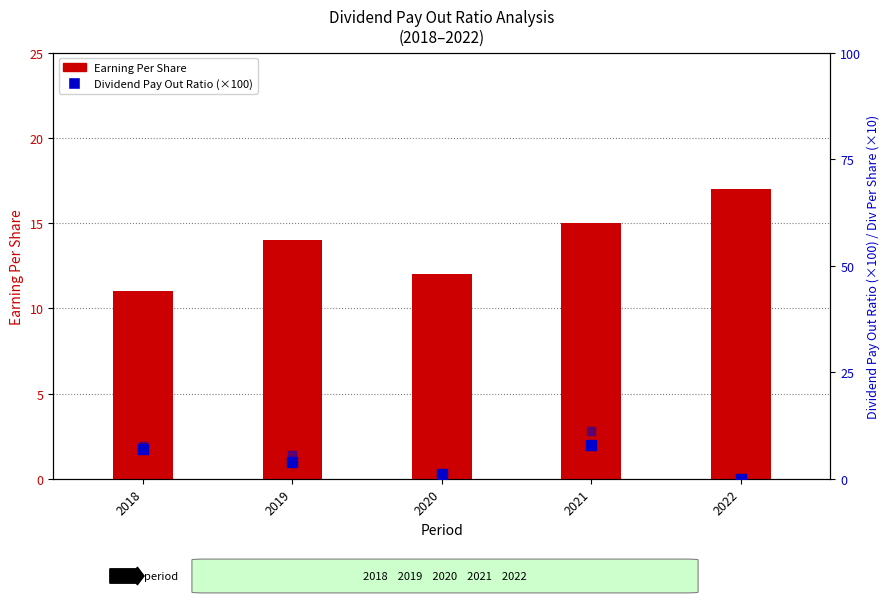

Which series reaches the maximum Y coordinate?

Earning Per Share